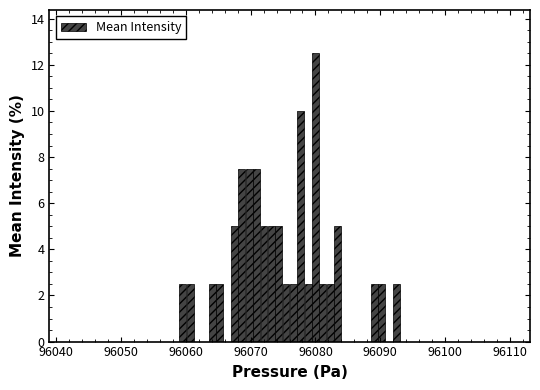

Around what value on the x-axis is the tallest bar? Give the approximate position of its centre, as read against the axis.

96080